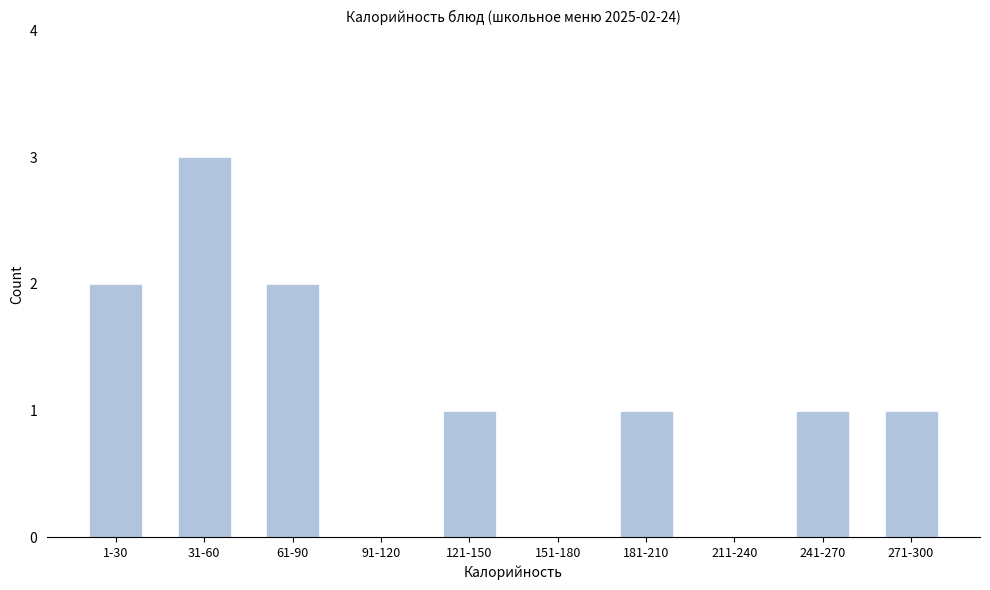

Reading left to right, what are all the values shown in this chart?

1-30=2	31-60=3	61-90=2	91-120=0	121-150=1	151-180=0	181-210=1	211-240=0	241-270=1	271-300=1